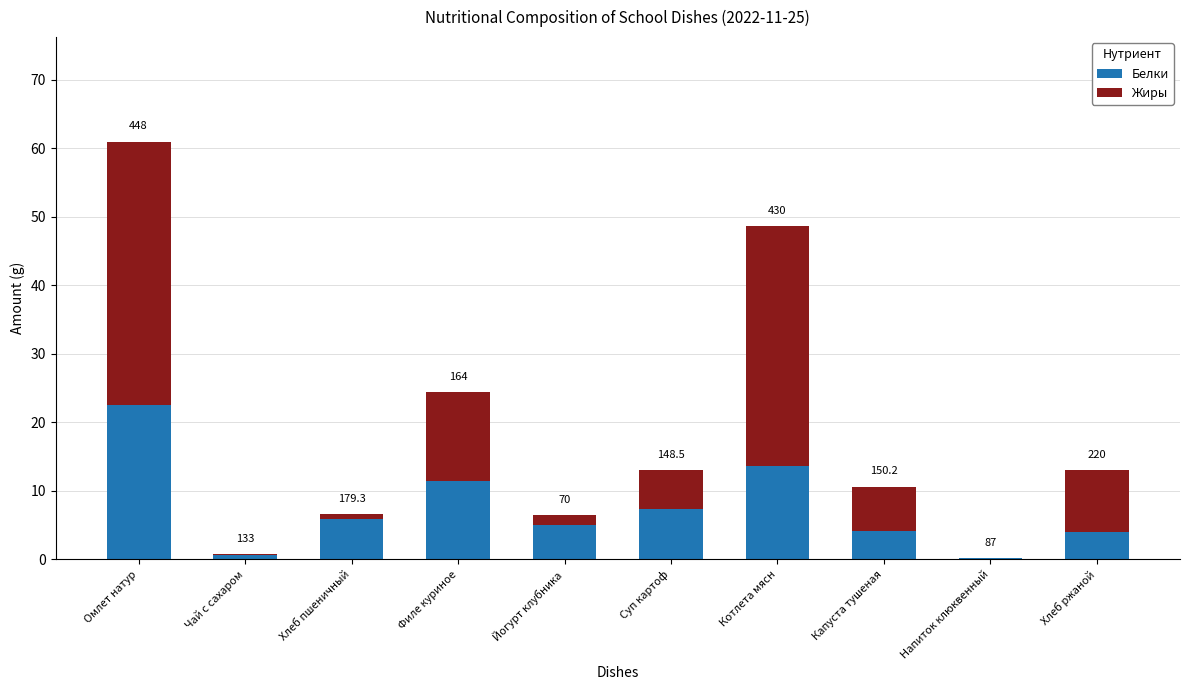

Which has a higher value, Хлеб ржаной or Капуста тушеная?

Капуста тушеная